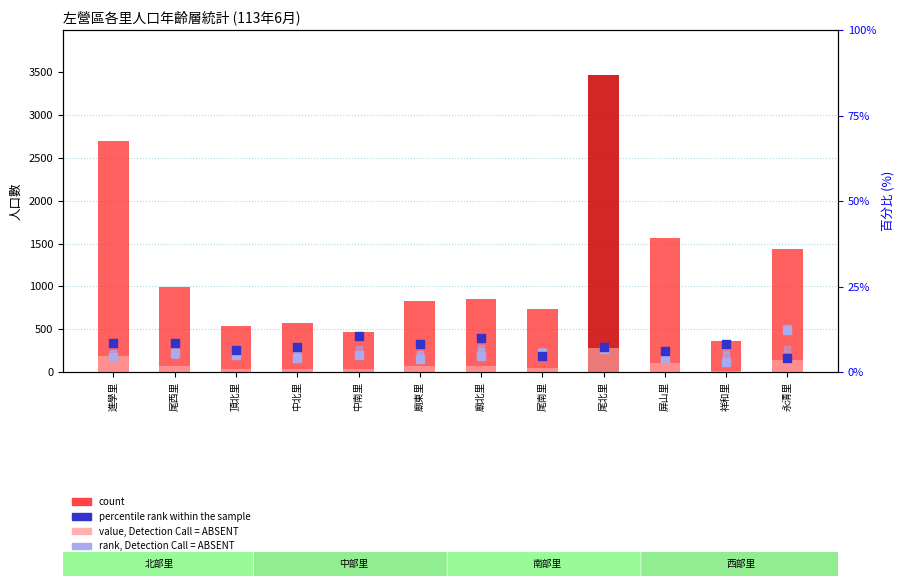

Which series has the largest Y range (max minus min)?

count